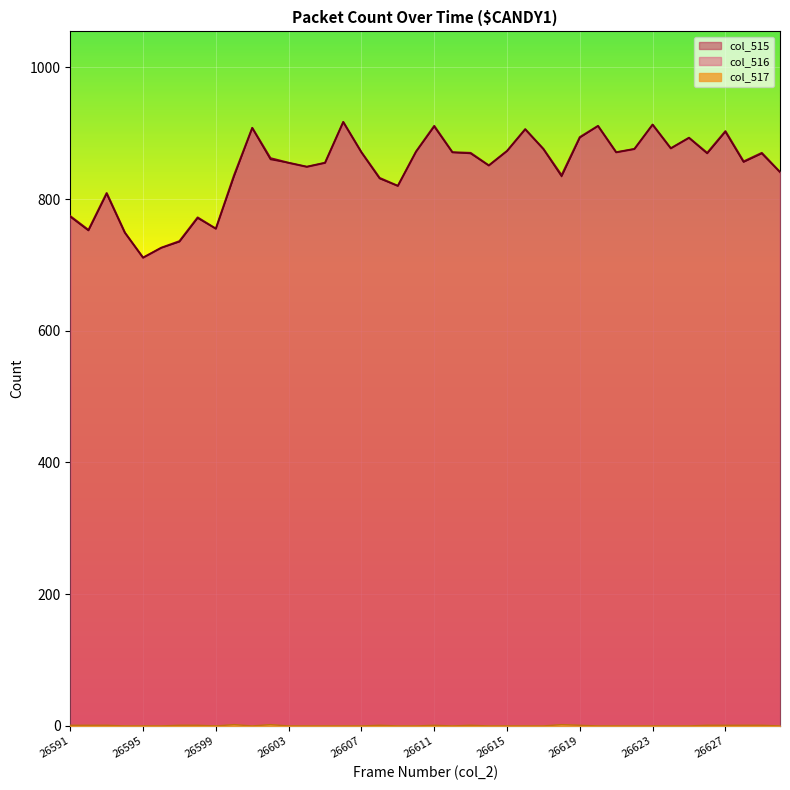

Count the number of categories in the chart.

40